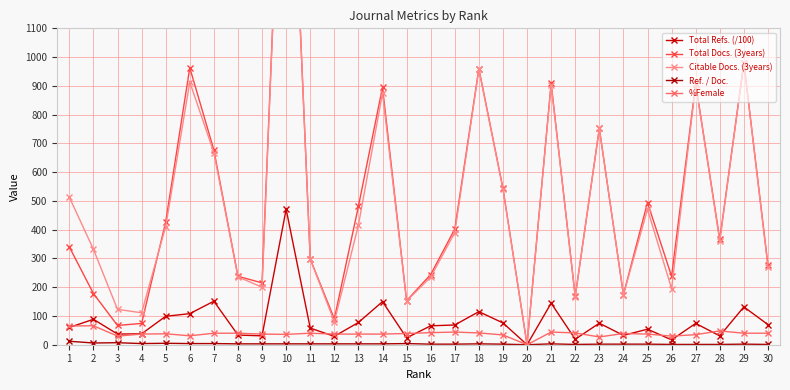

Is this an area chart (filled region under the line)?

No